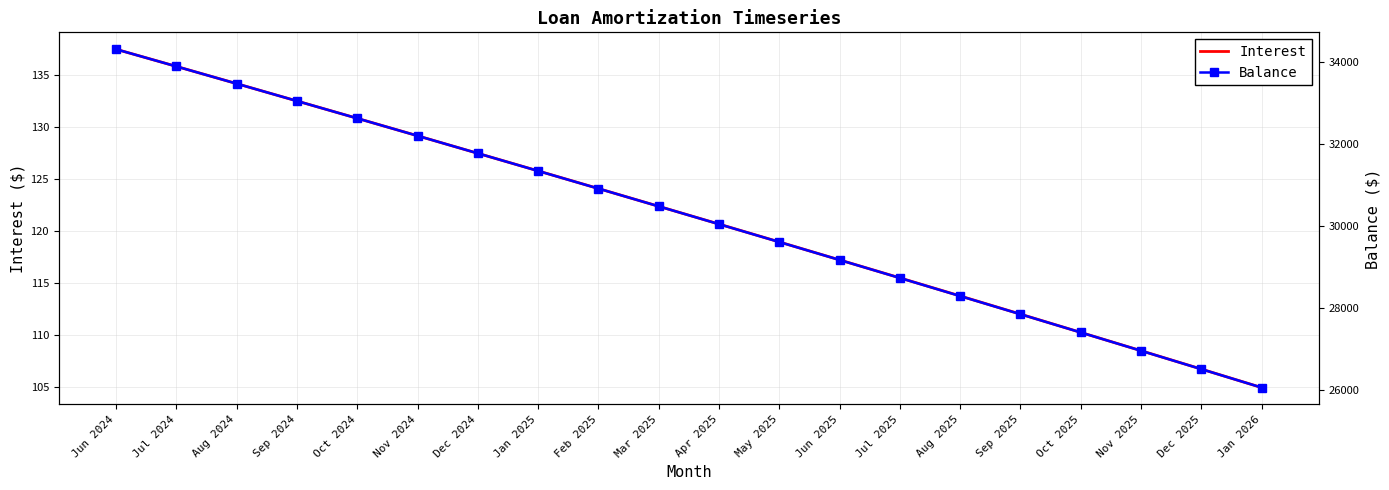

True or false: Balance and Interest cross at least once.

False